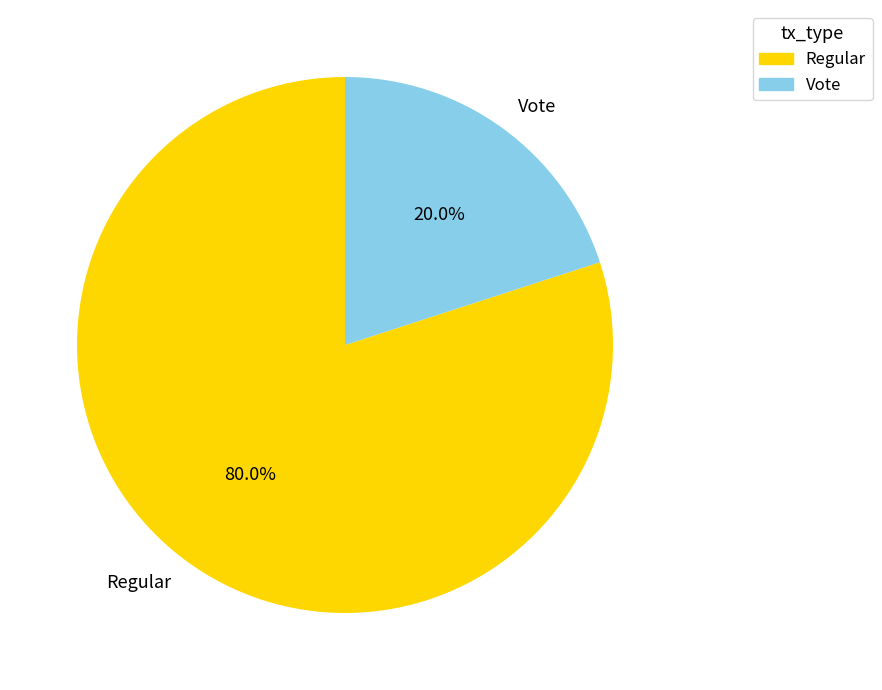

To the nearest percent, what portion does Vote represent?

20%